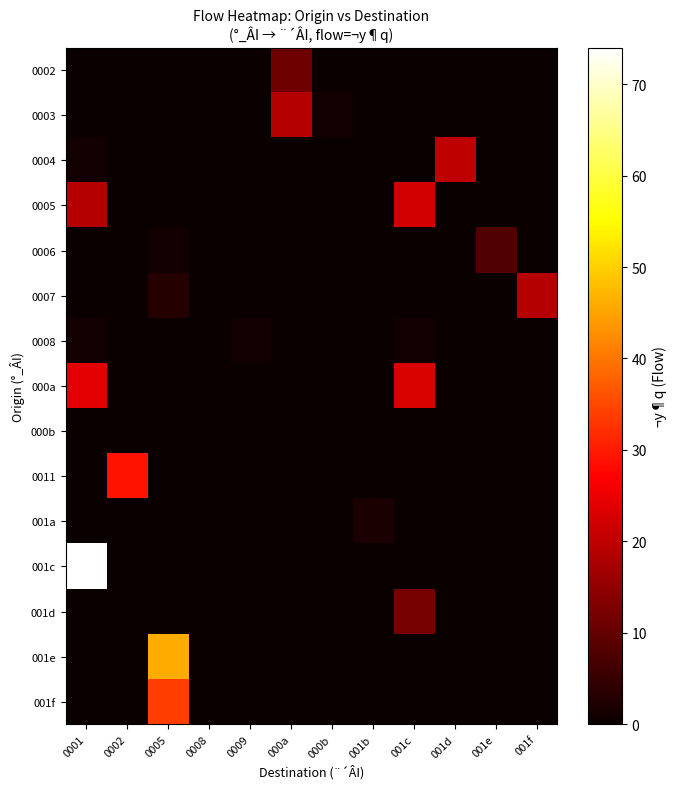

How many series are shown in this chart?

15